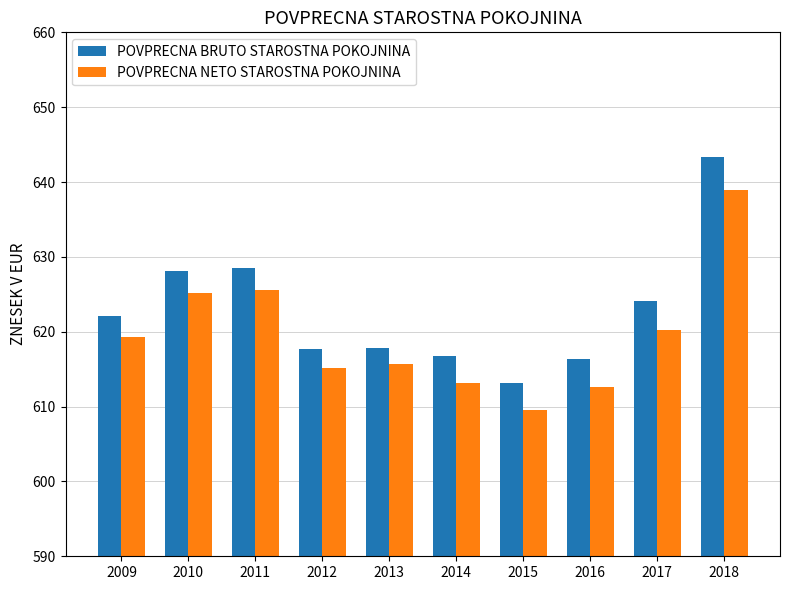

Is it true that POVPRECNA BRUTO STAROSTNA POKOJNINA equals 628.5 at 2011?

True